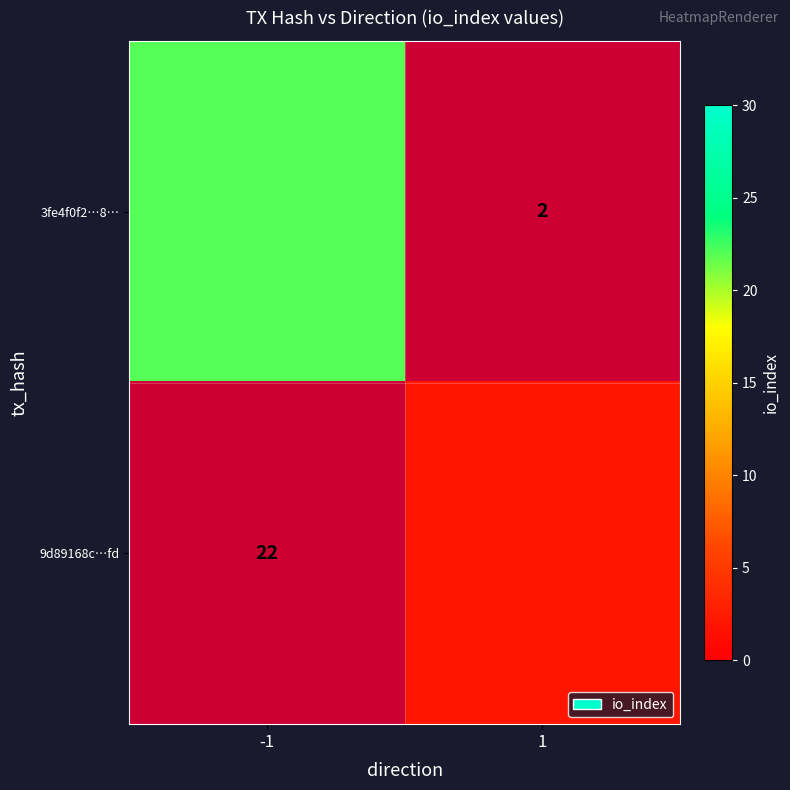

Which series changed the most between -1 and 1?

3fe4f0f2…8…